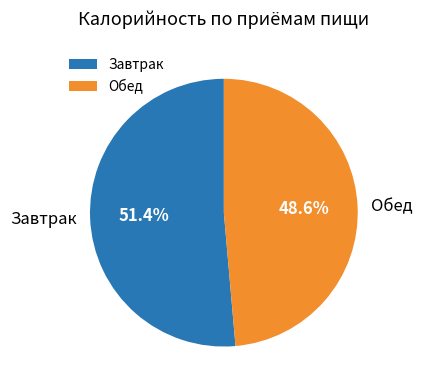

What percentage is the Завтрак slice, to the nearest percent?

51%